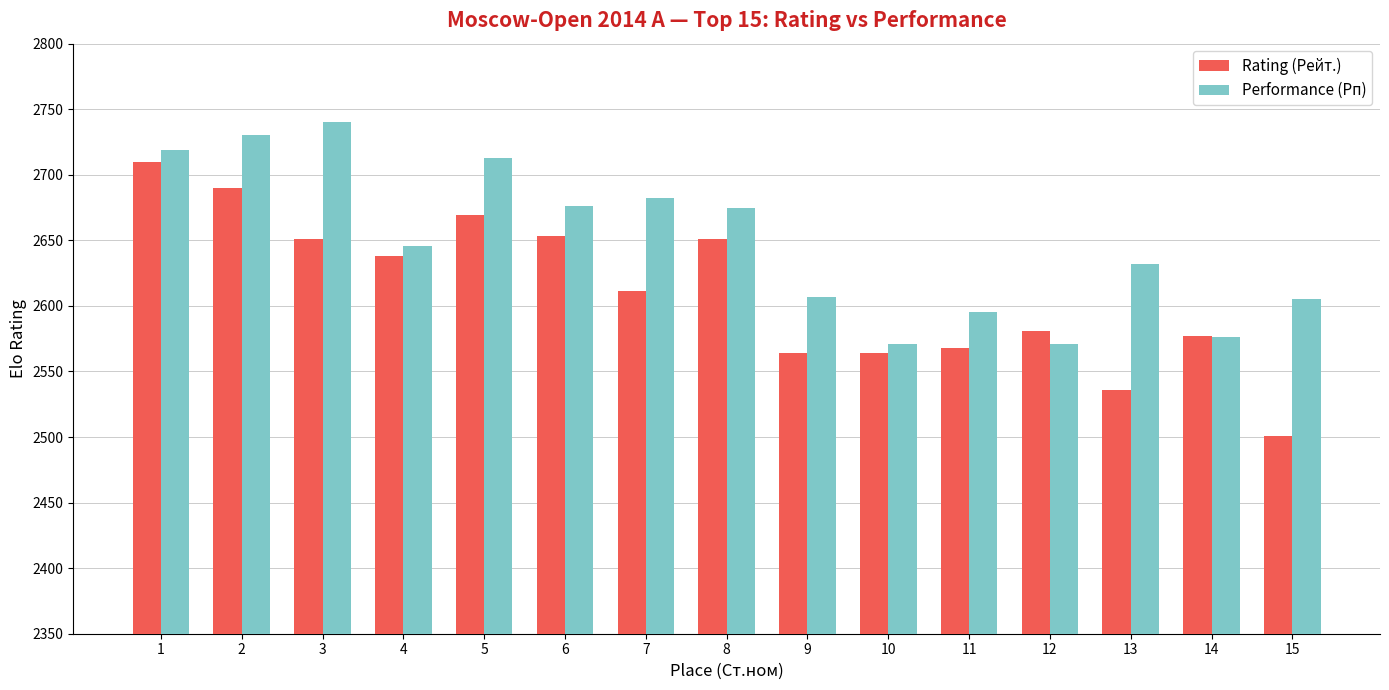

What is the highest value of the Performance (Рп) series?

2740